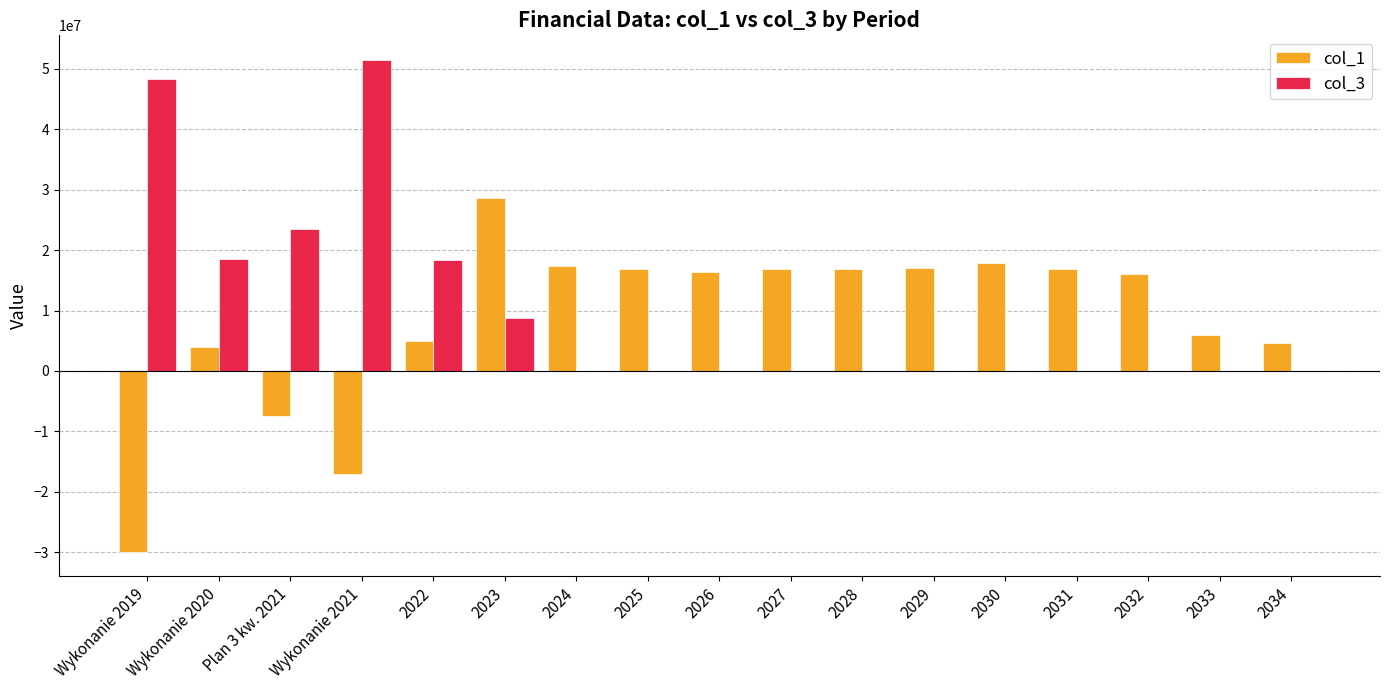

Which label corresponds to the largest value in the chart?

Wykonanie 2021